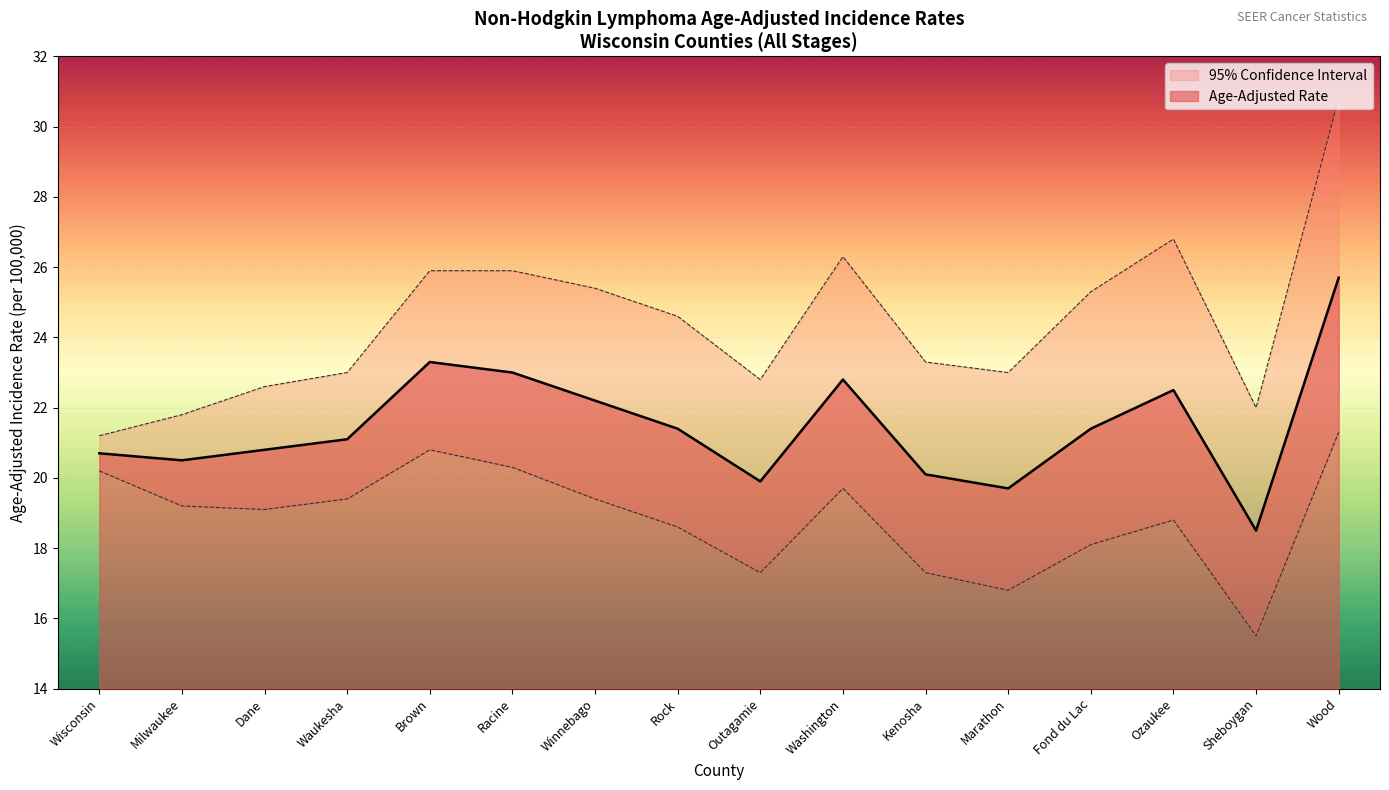

How many interior local peaks does the Lower 95% CI series have?

3